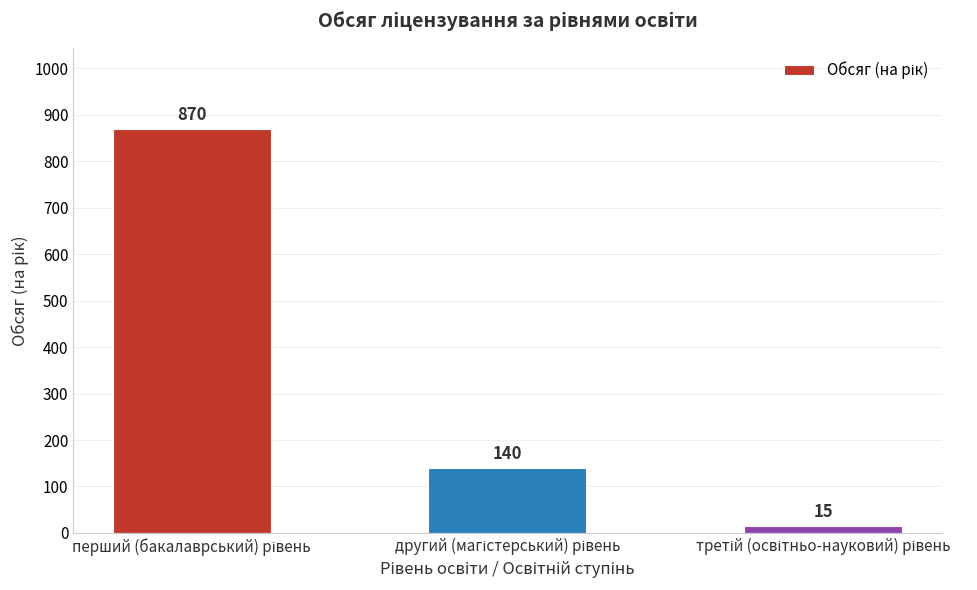

Reading right to left, transcribe all the data shown in this chart.

15	140	870